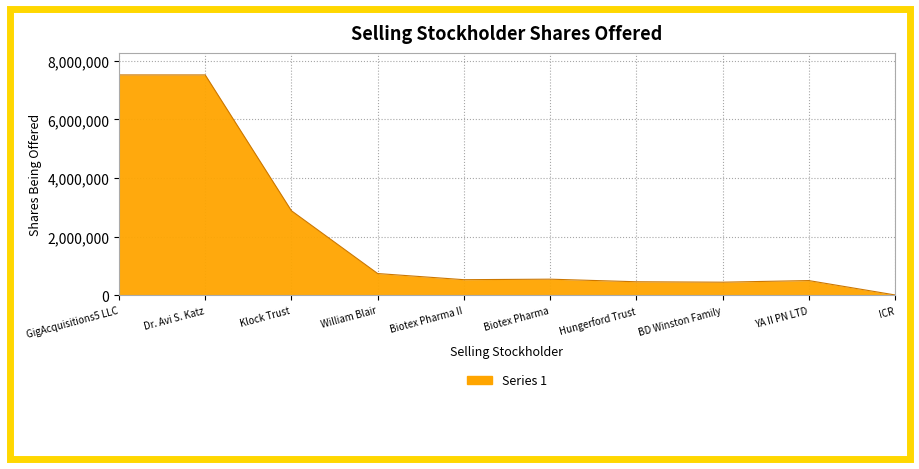

The chart shows a value of 985463 at Biotex Pharma. True or false?

False